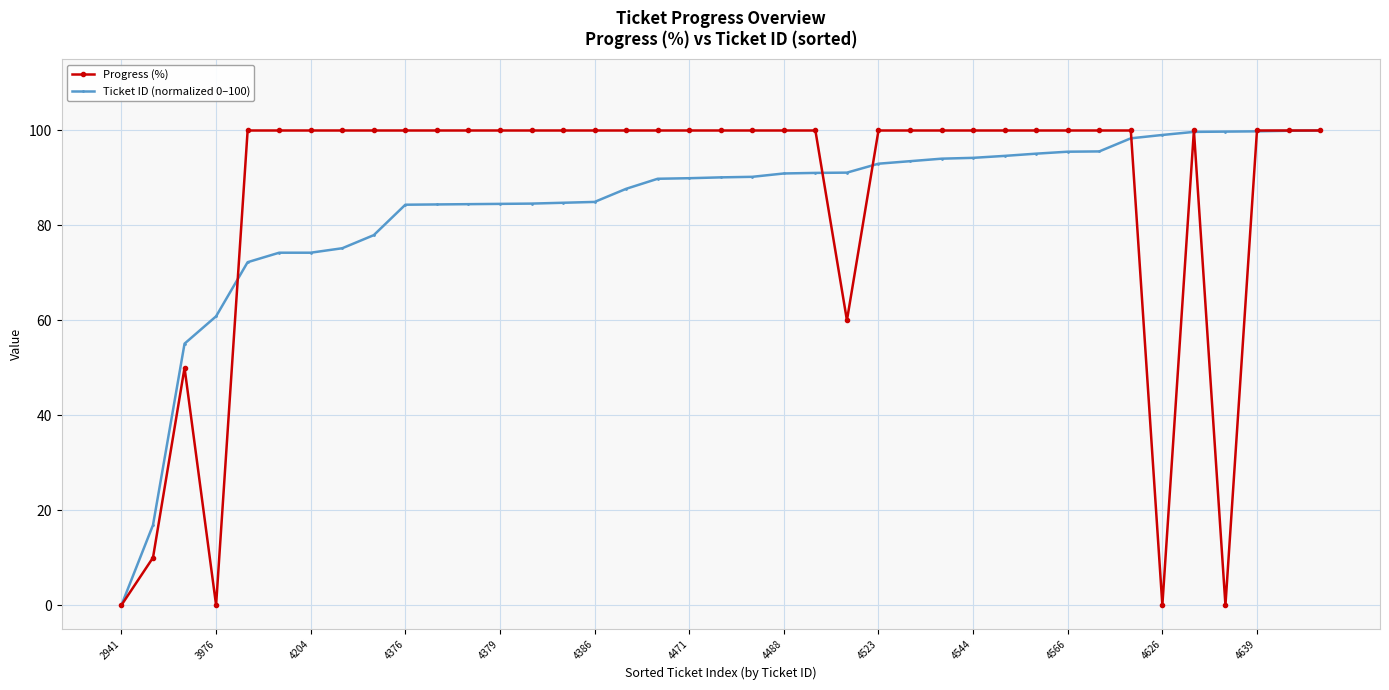

How many lines are shown in the chart?

2